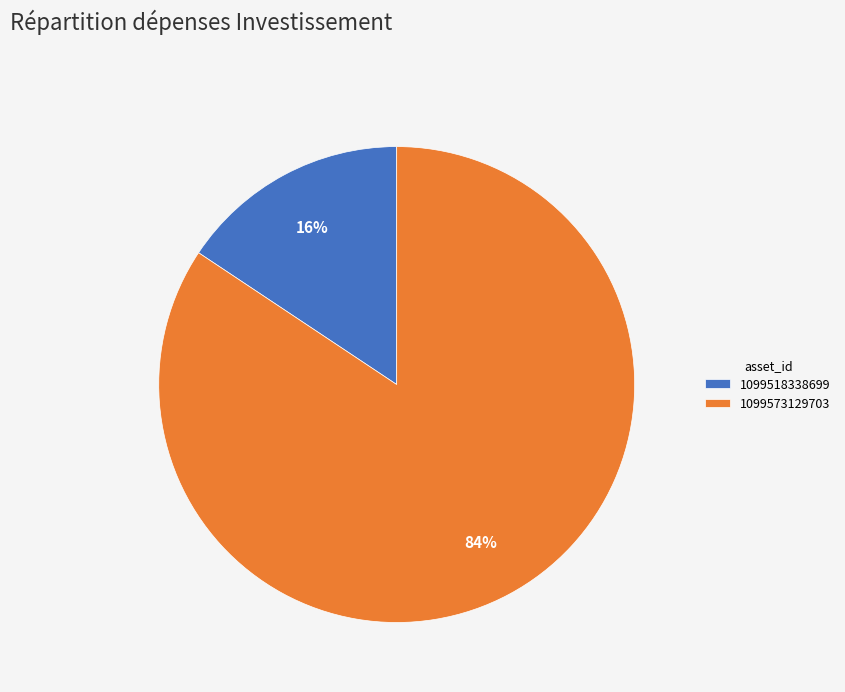

To the nearest percent, what is the average slice percentage?

50%